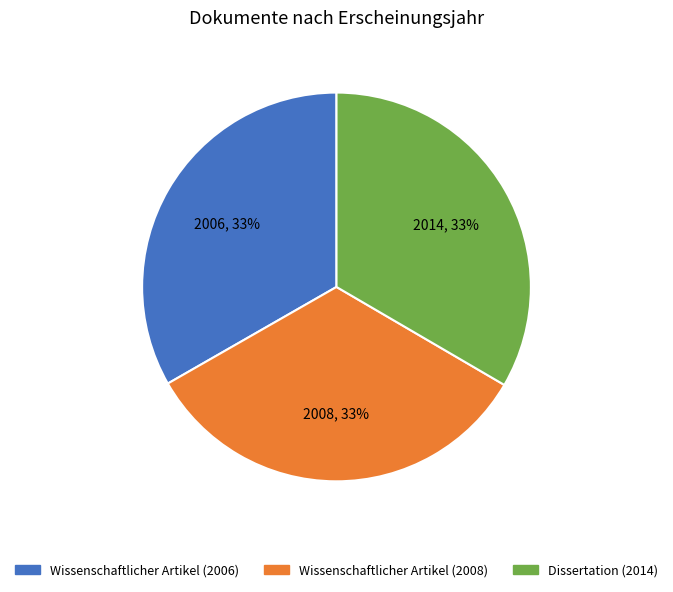

Is there any slice that represents more than half of the pie?

No